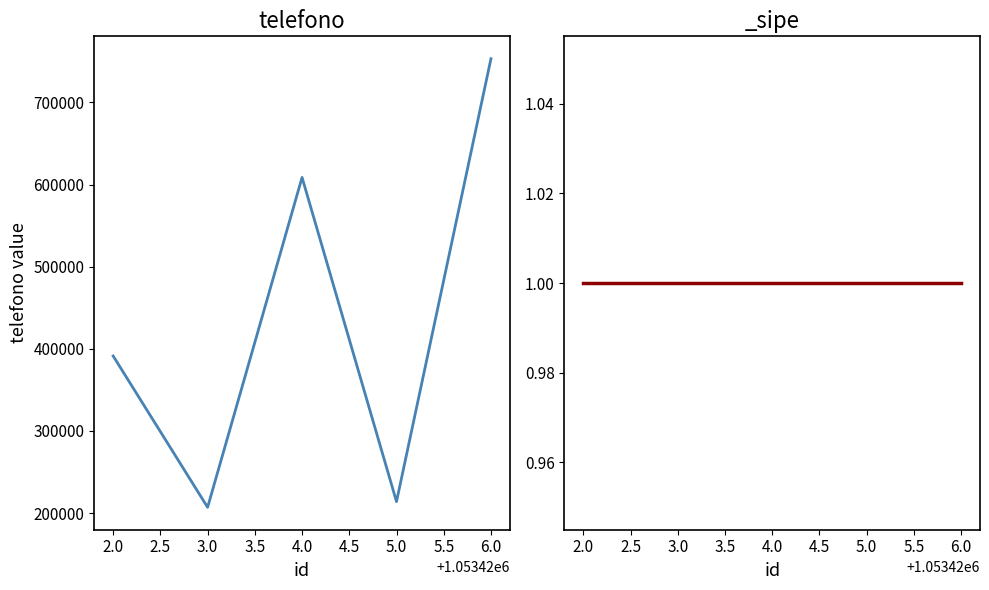

What is the minimum value shown in the chart?

207104